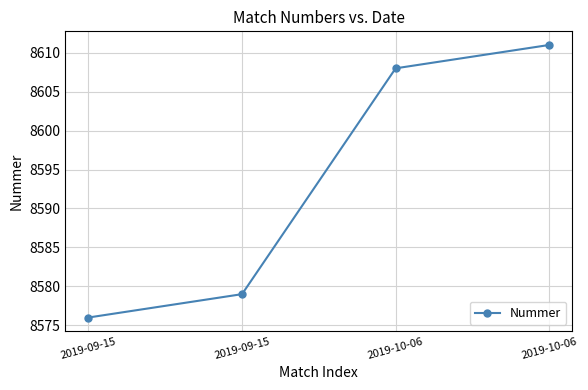

How many lines are shown in the chart?

1